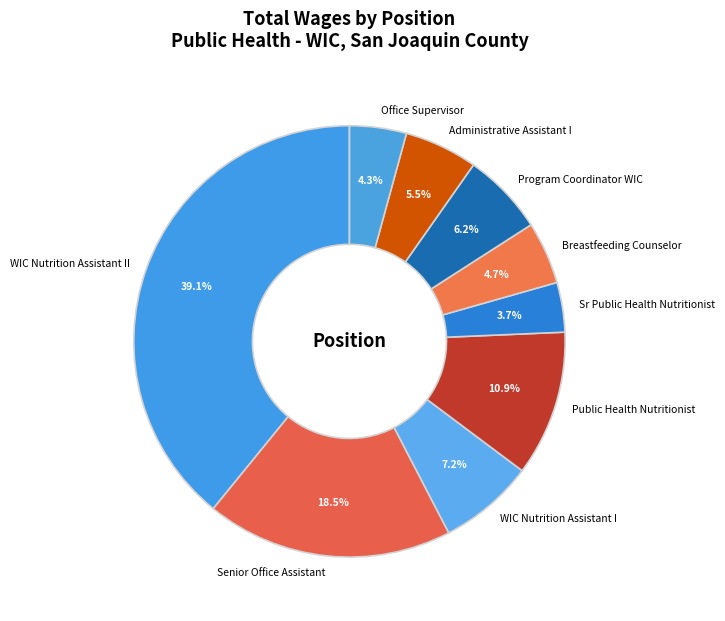

To the nearest percent, what is the difference between the largest and smallest slice percentages?

35%